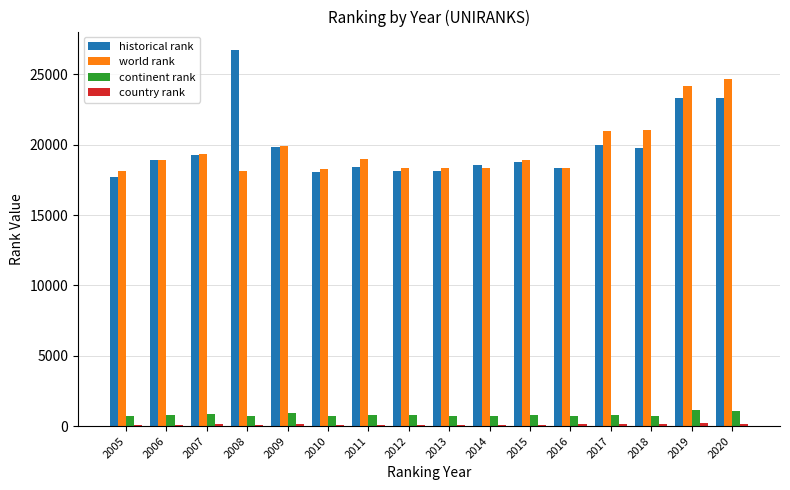

The world rank series shows 16188.8 at 2019. True or false?

False